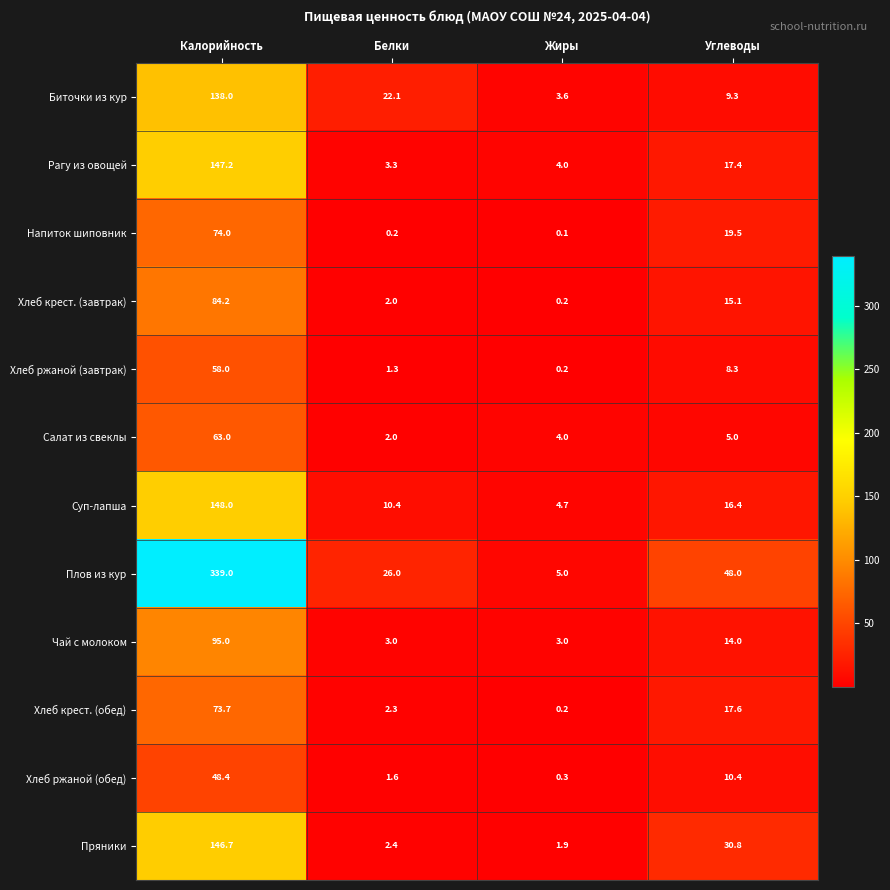

At which category does the chart reach its minimum across all series?

Жиры